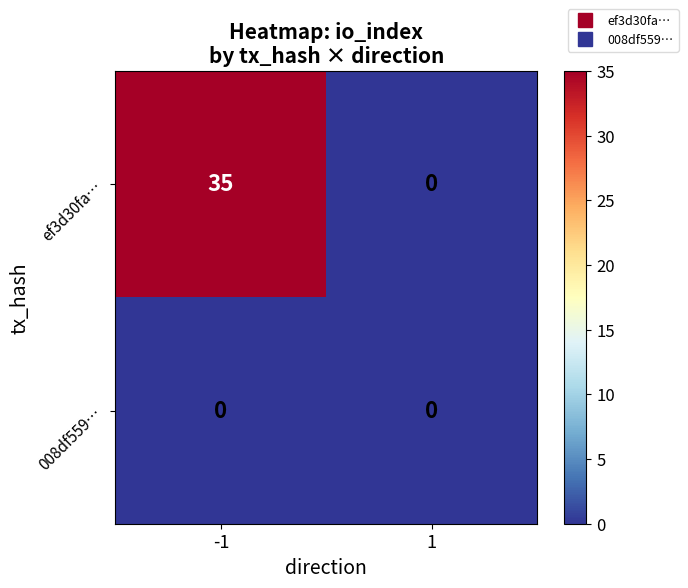

Rank the series by their maximum value, from highest to lowest.

ef3d30fa…, 008df559…